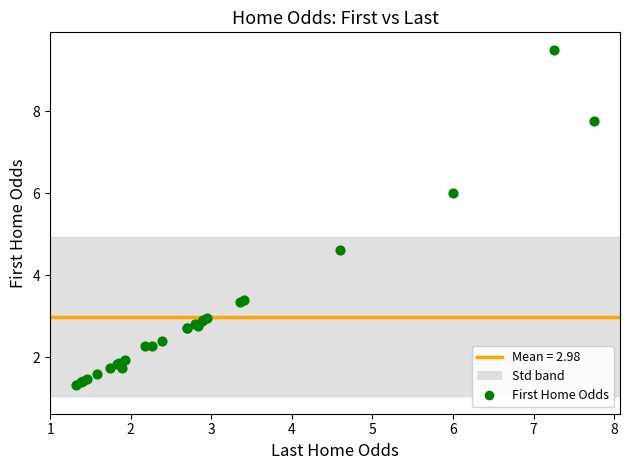

What Y value in the scatter plot is closest to 5?

4.6